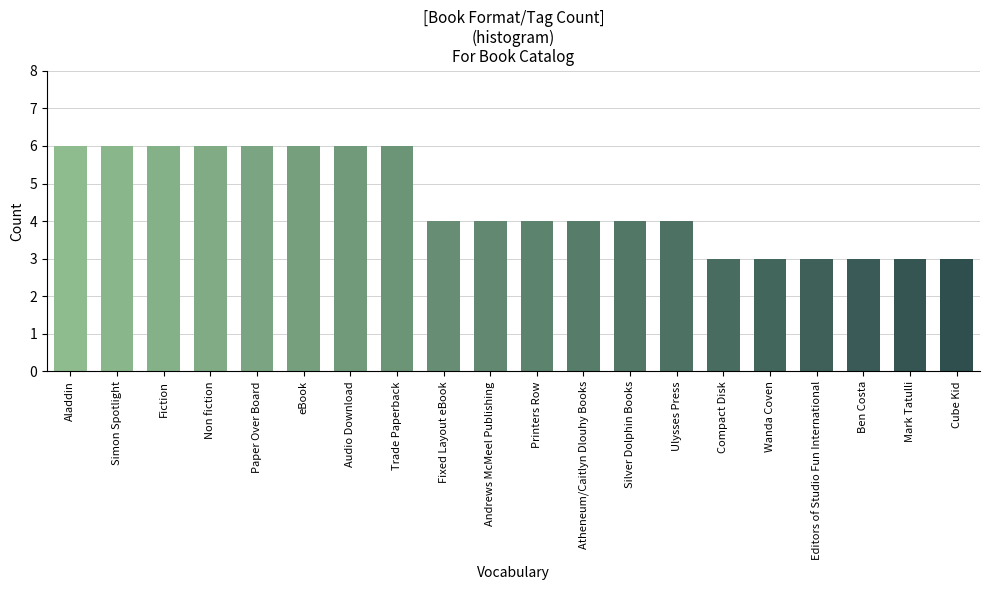

Reading left to right, extract all data points from this chart.

6	6	6	6	6	6	6	6	4	4	4	4	4	4	3	3	3	3	3	3